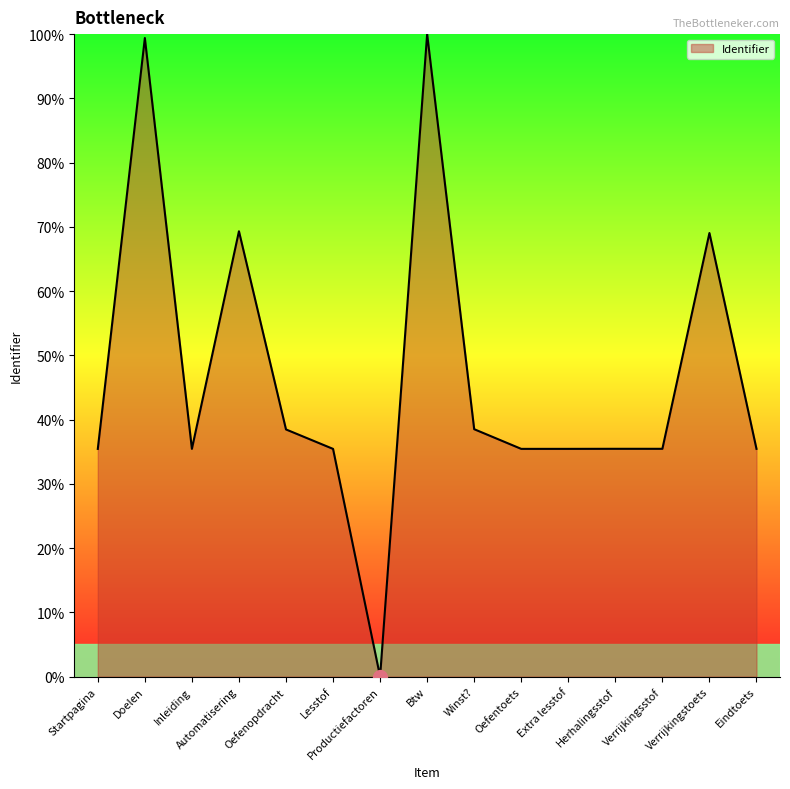

At which category does the chart reach its minimum across all series?

Productiefactoren